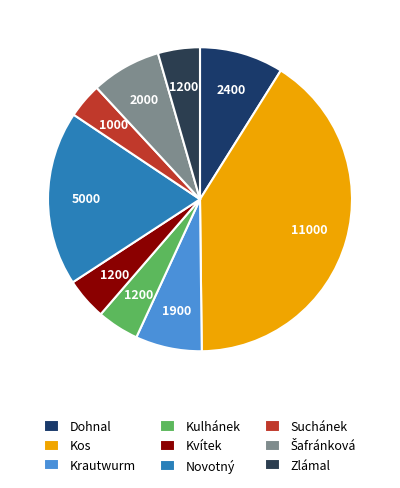

Is it true that Kulhánek is 19% of the pie?

False